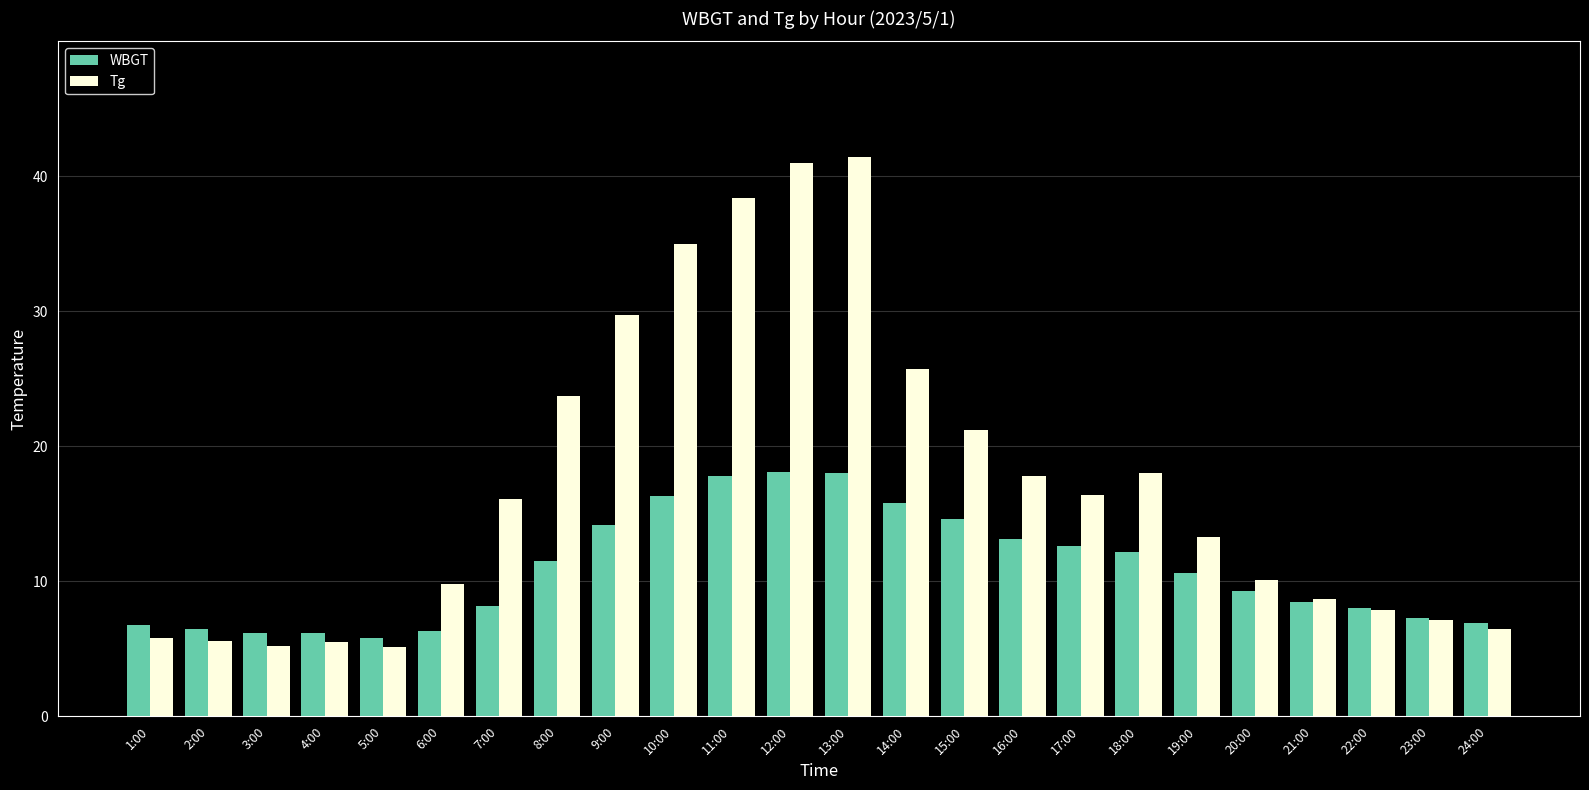

How many bars are there in each group?

2